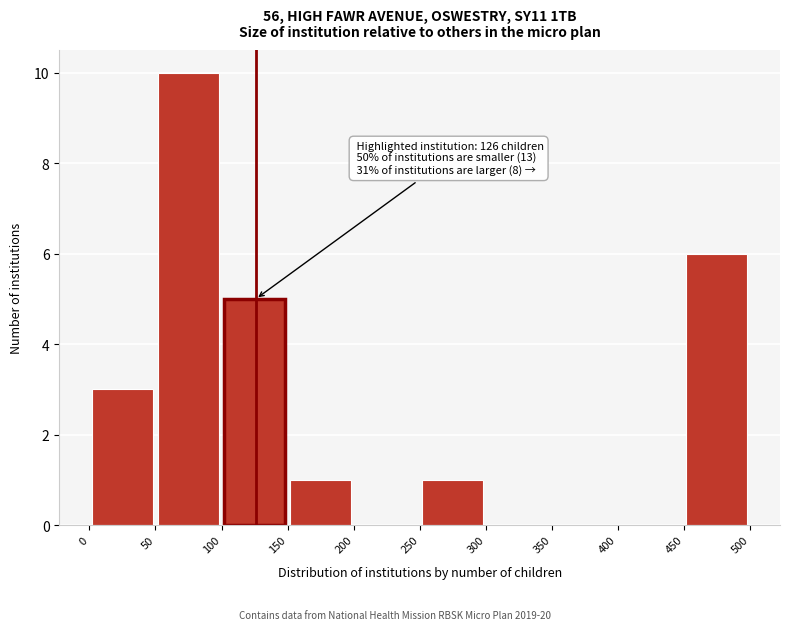

Which range on the x-axis has the tallest bar?

50 to 100